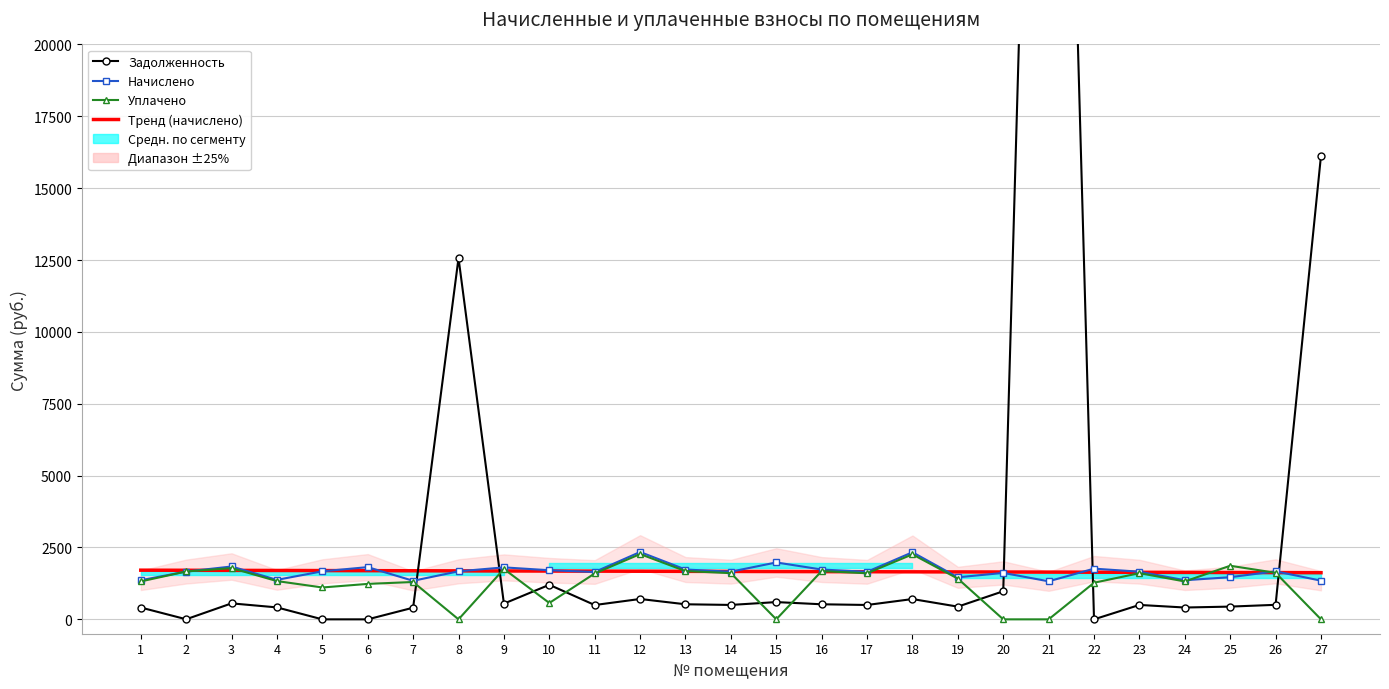

What is the value of the Уплачено point at the 17th from the left?

1602.6